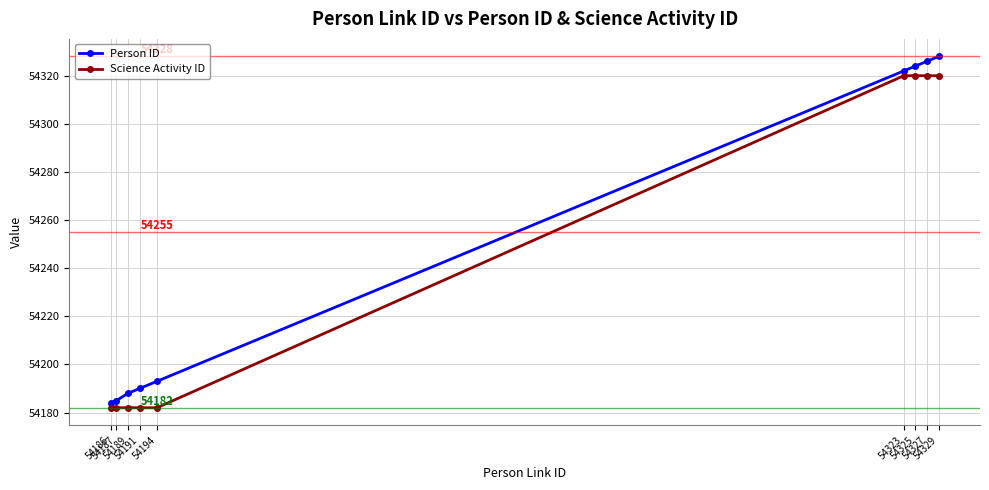

What is the highest value of the Person ID series?

54328